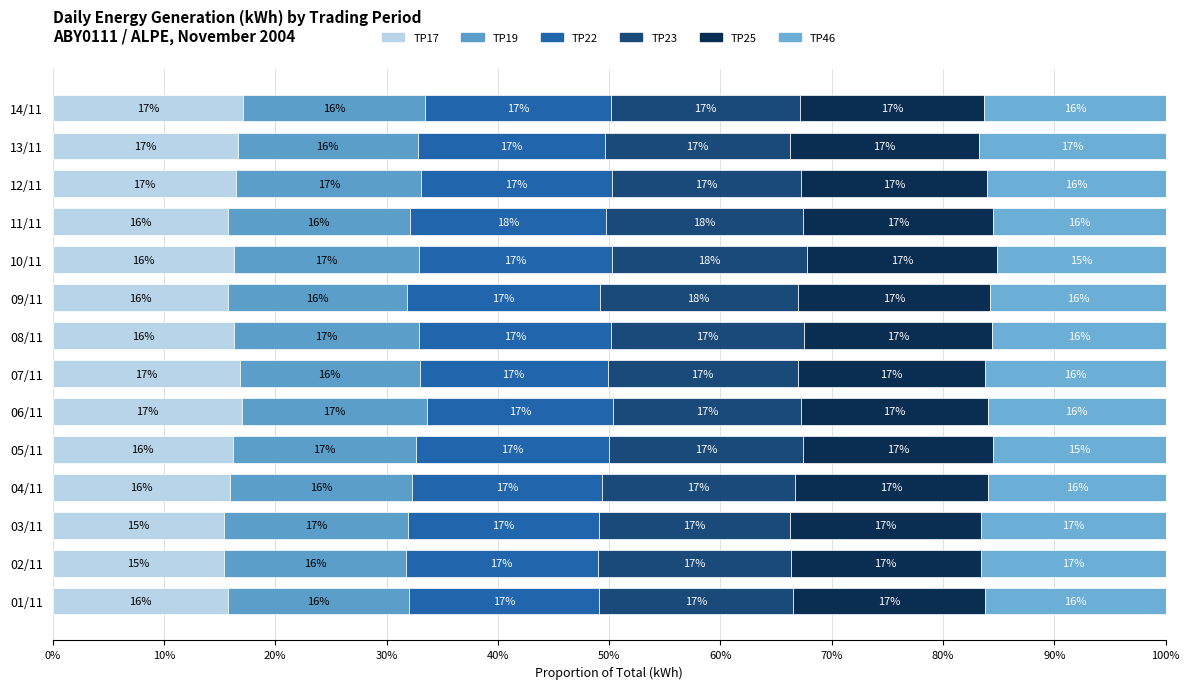

What is the sum of all TP46 values?

224.4